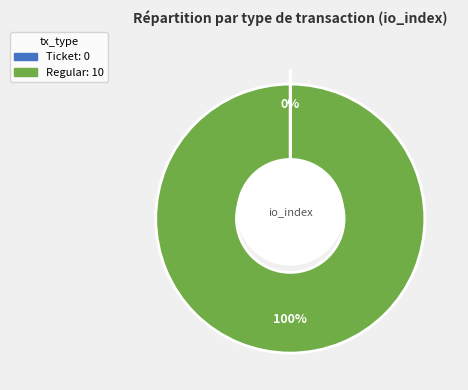

Which slice represents more than half of the pie?

Regular